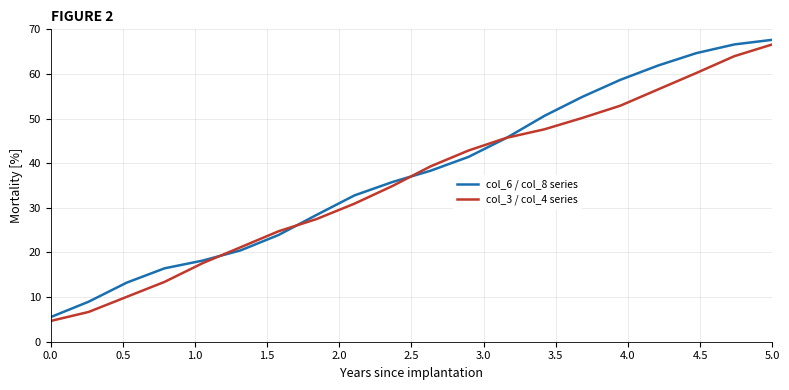

Rank the series by their maximum value, from lowest to highest.

col_3 / col_4 series, col_6 / col_8 series